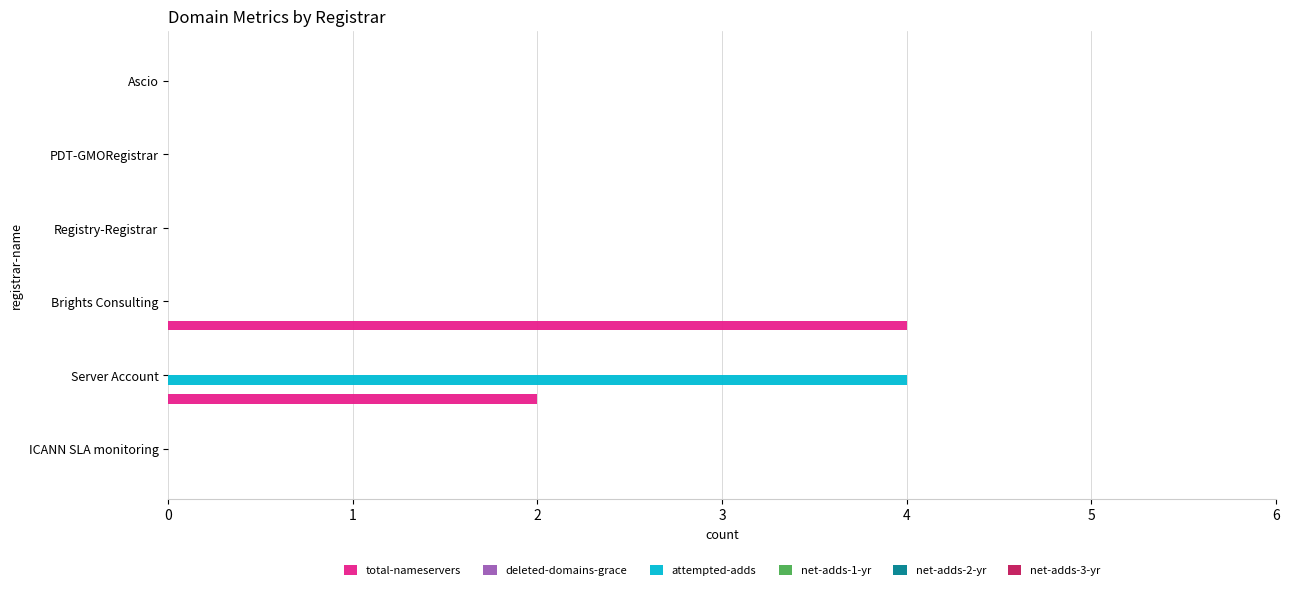

What is the sum of the attempted-adds values at Server Account and Ascio?

4